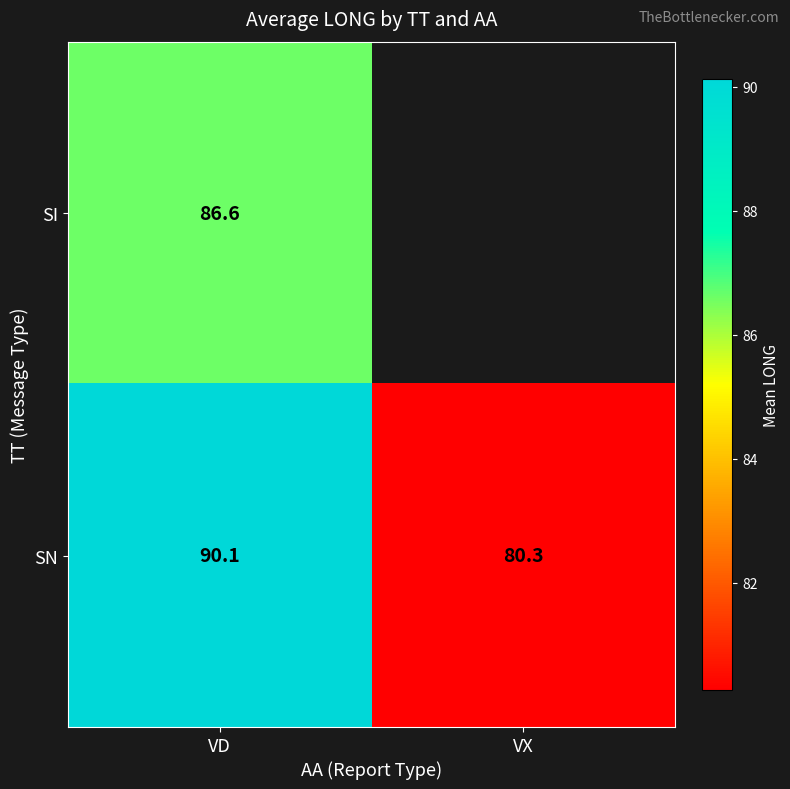

The SN series shows 48.8 at VX. True or false?

False